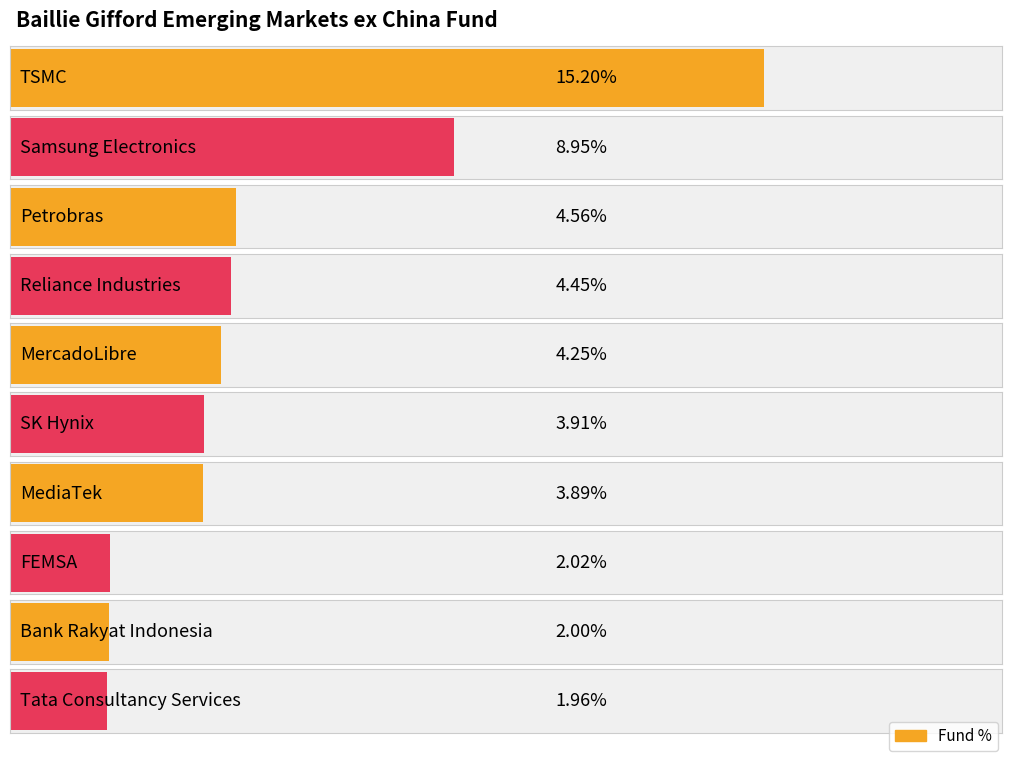

What is the approximate value at TSMC?

15.2